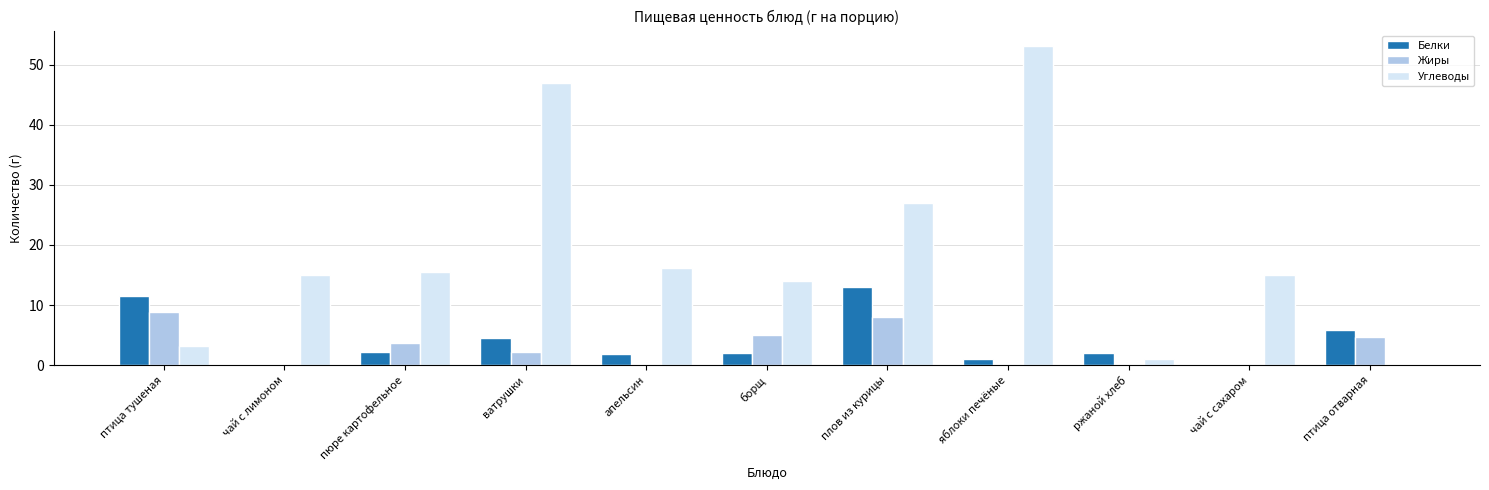

Which series has the largest total across all categories?

Углеводы